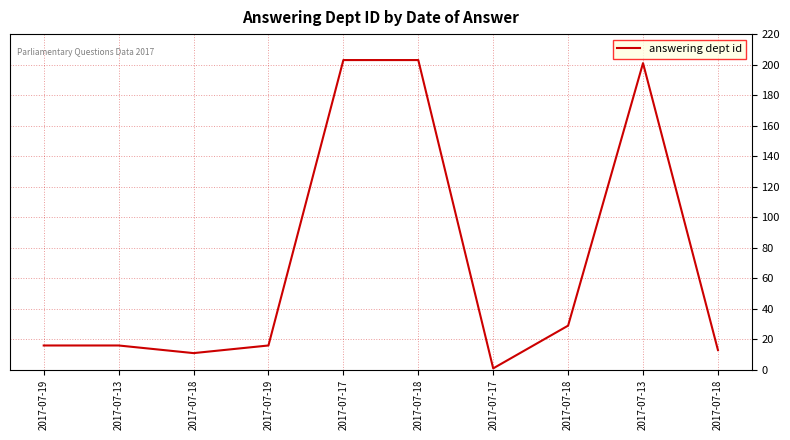

What is the label of the 5th point from the left?

2017-07-17